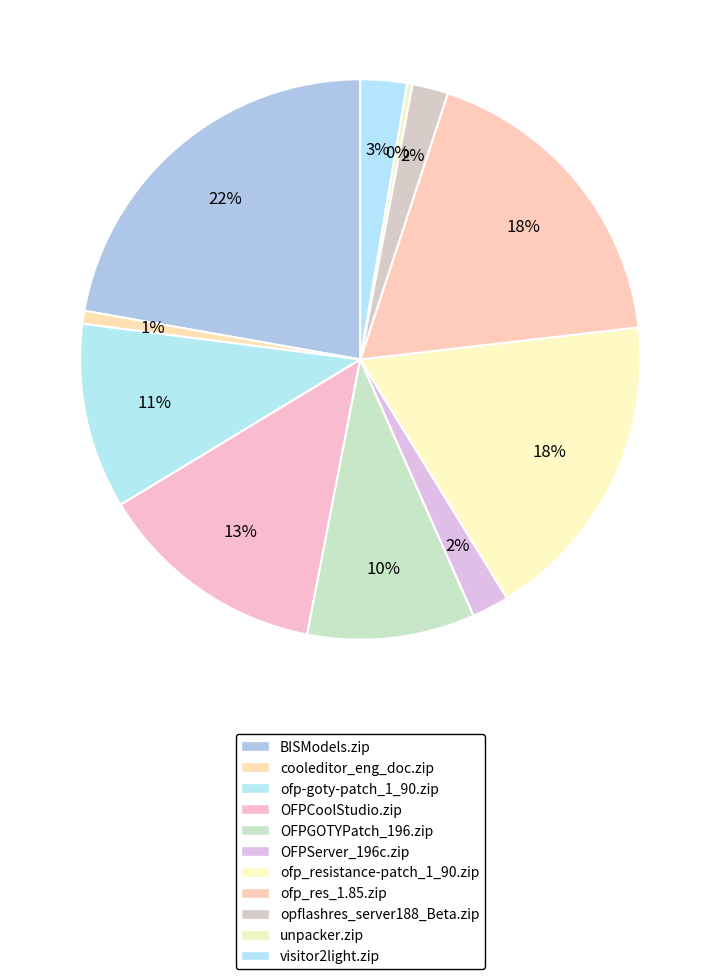

Count the number of slices in the pie.

11